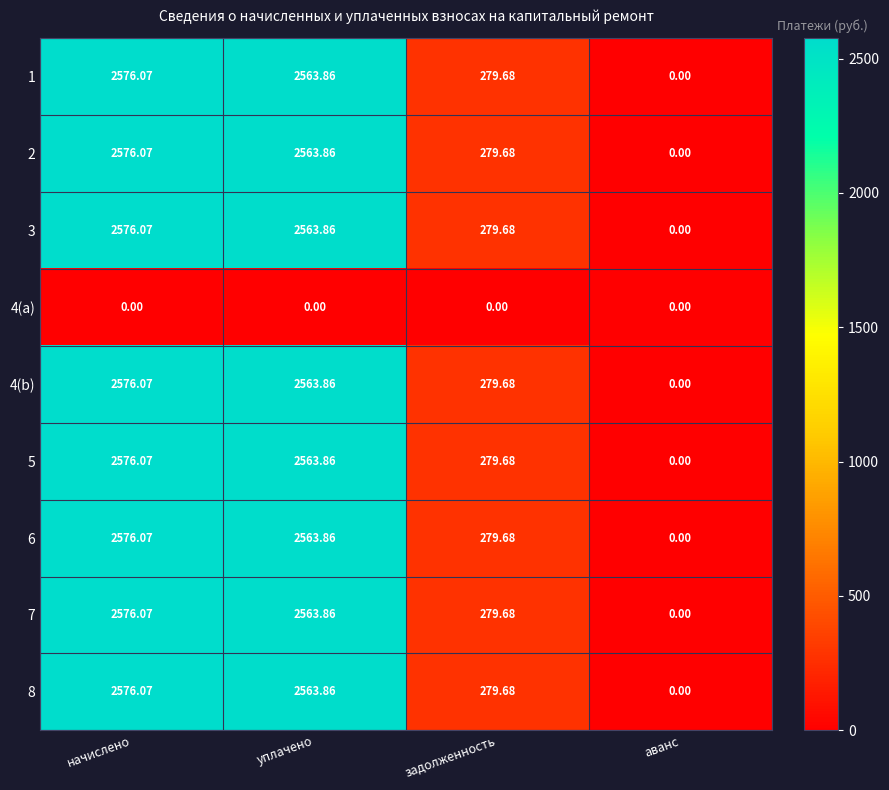

Rank the categories by 2 value from highest to lowest.

начислено, уплачено, задолженность, аванс